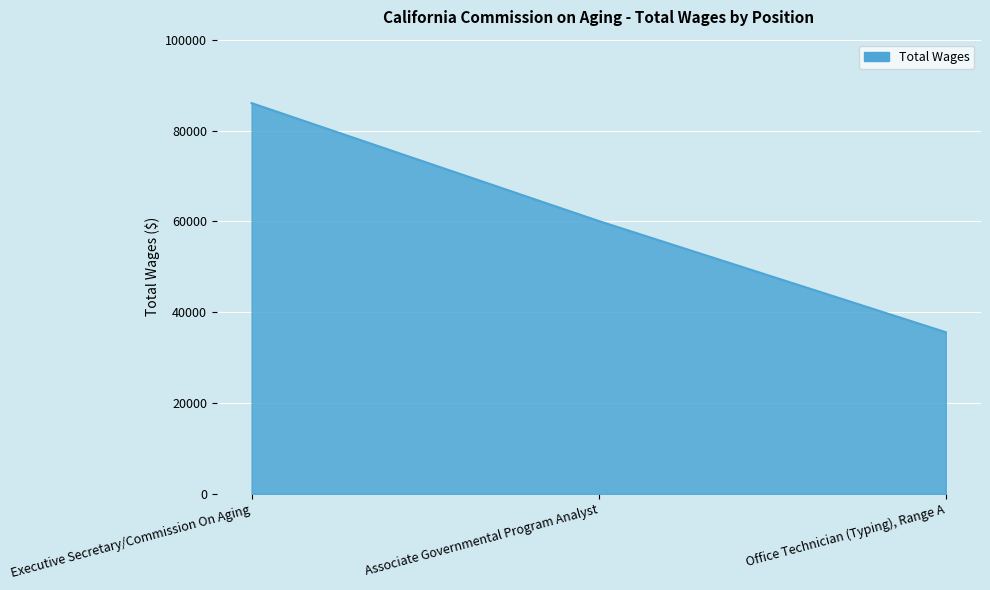

True or false: the data shows 87210.0 at Associate Governmental Program Analyst.

False